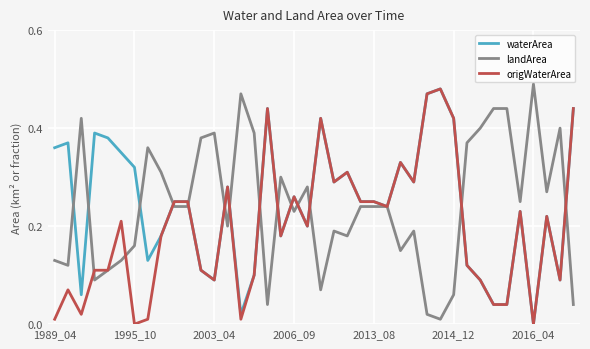

Is this an area chart (filled region under the line)?

No